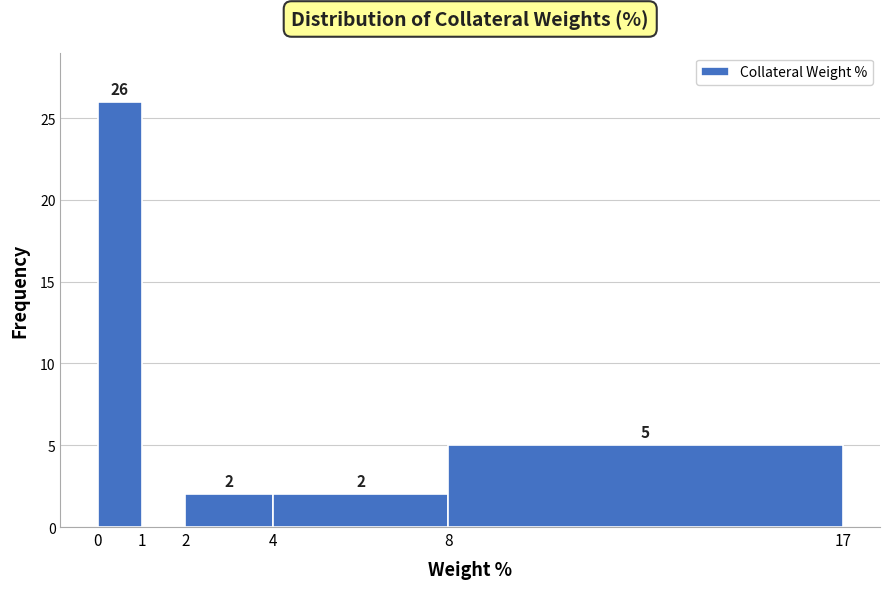

Which range on the x-axis has the tallest bar?

0 to 1